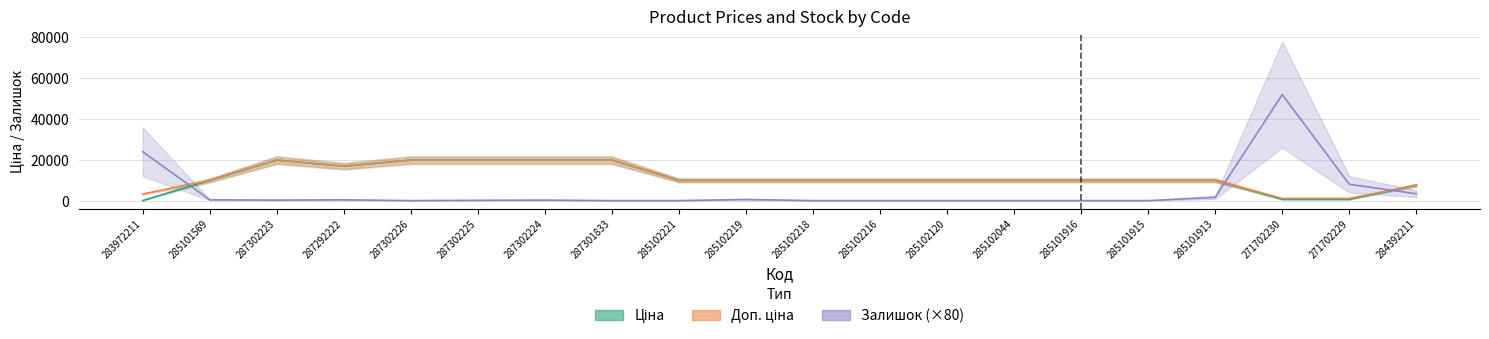

Where is the first local maximum for Залишок (×80)?

287292222